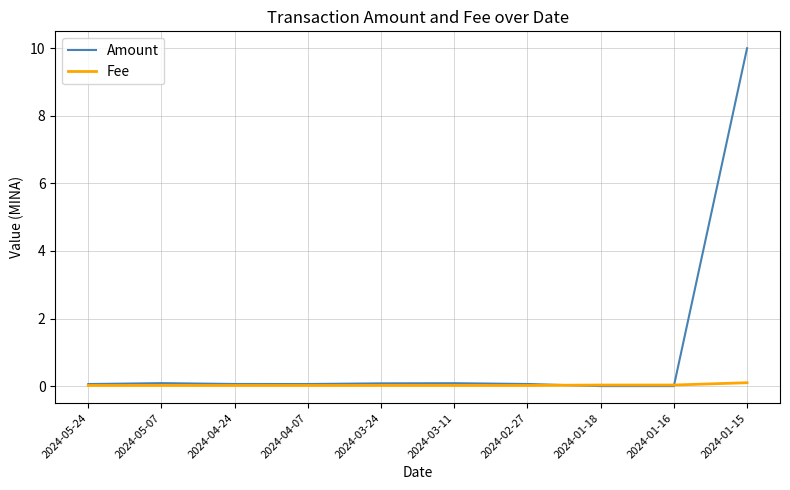

At which category is the sum across all series the highest?

2024-01-15